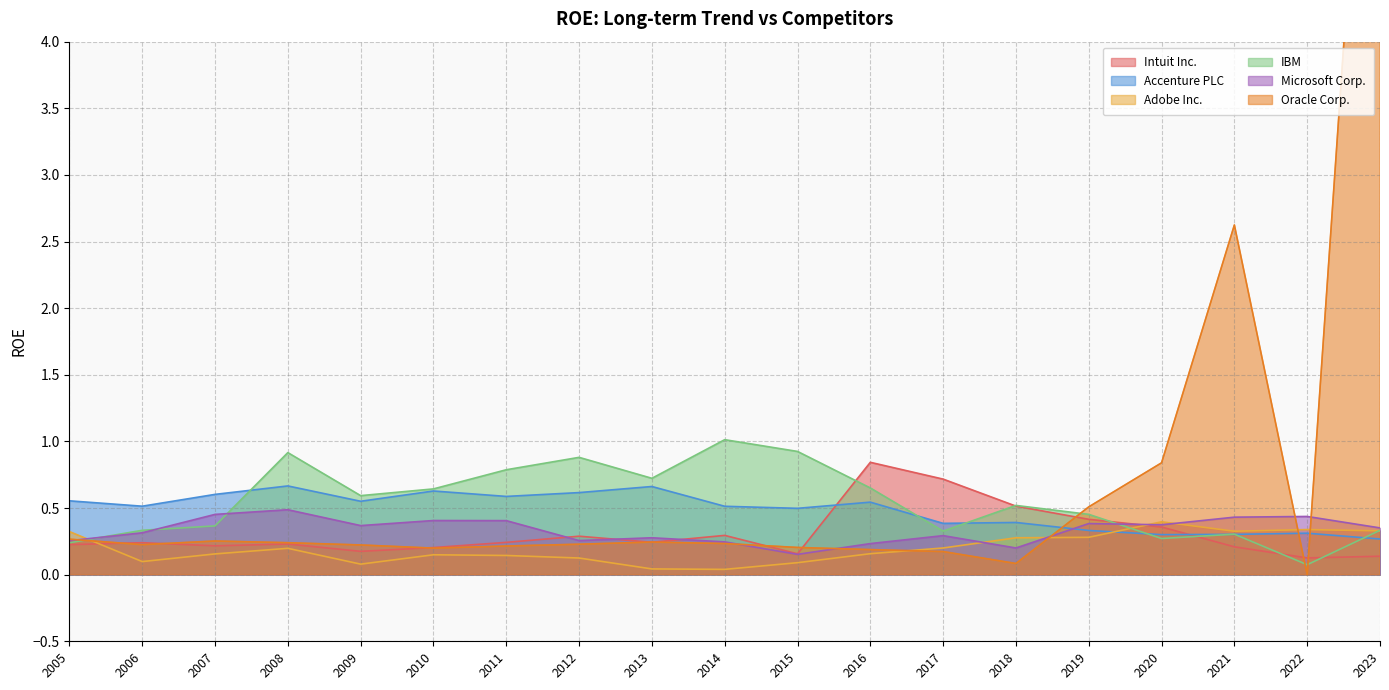

Is the value of Accenture PLC at 2012 greater than the value of Microsoft Corp. at 2022?

Yes